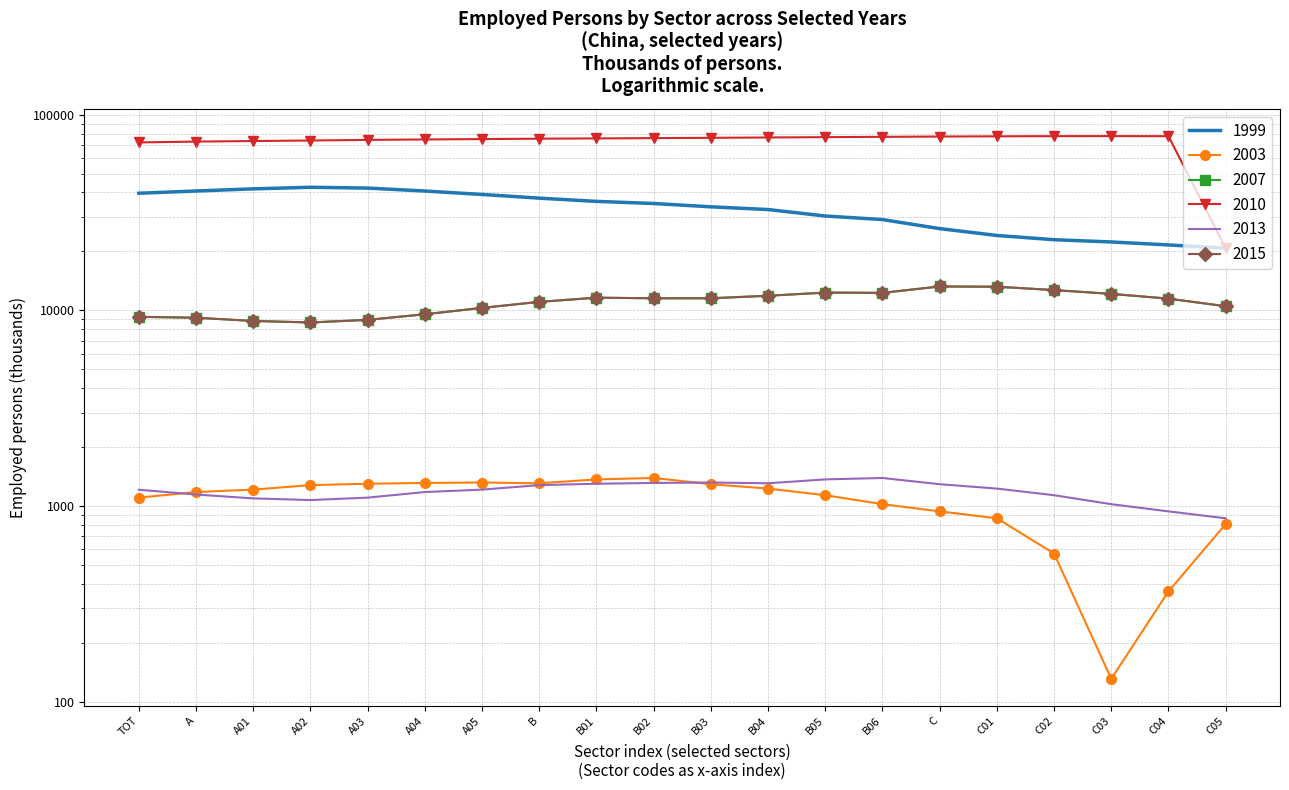

At which category does 2007 reach its first local valley?

A02